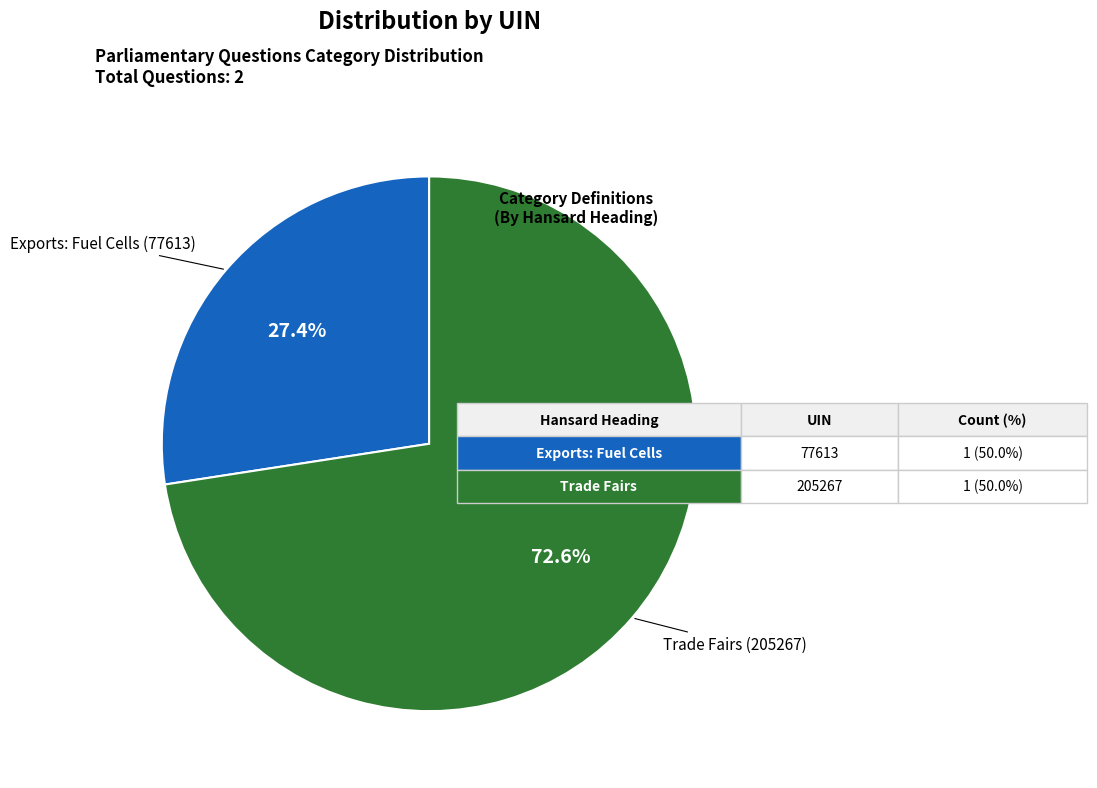

Which slice is the largest?

Trade Fairs (205267)